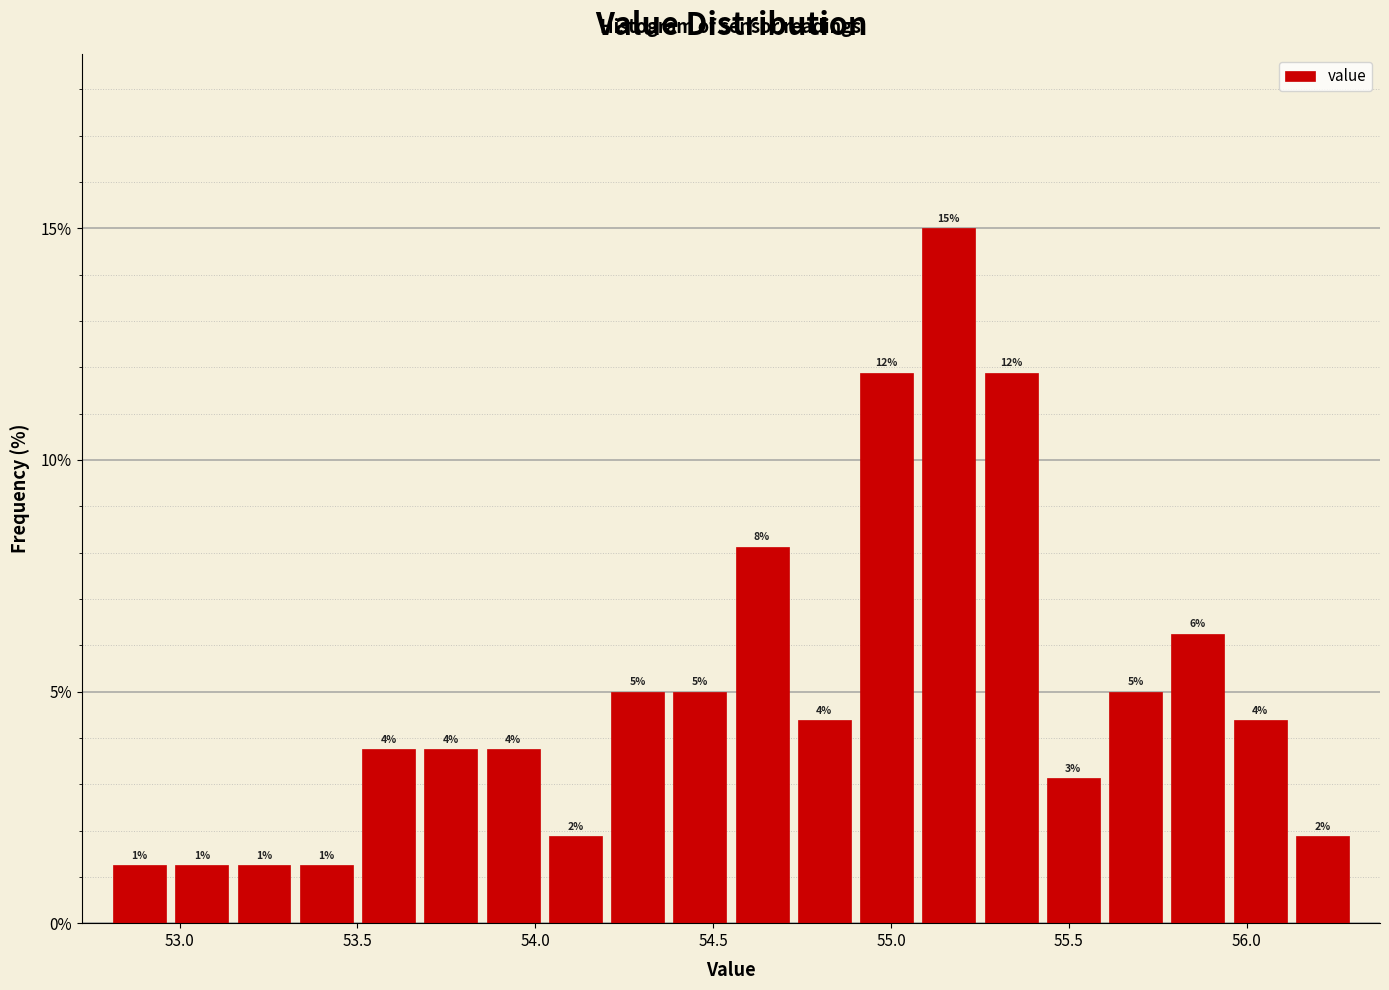

Around what value on the x-axis is the tallest bar? Give the approximate position of its centre, as read against the axis.

55.15